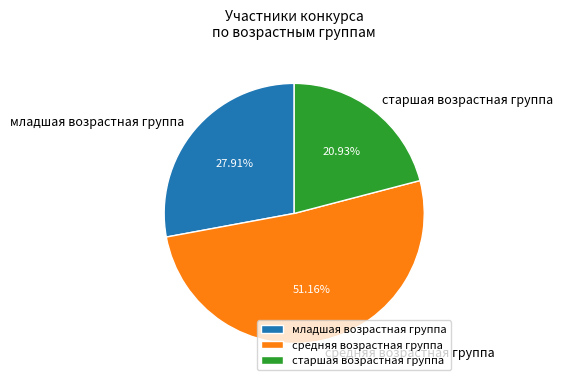

What is the ratio of the value at средняя возрастная группа to the value at старшая возрастная группа?

2.4